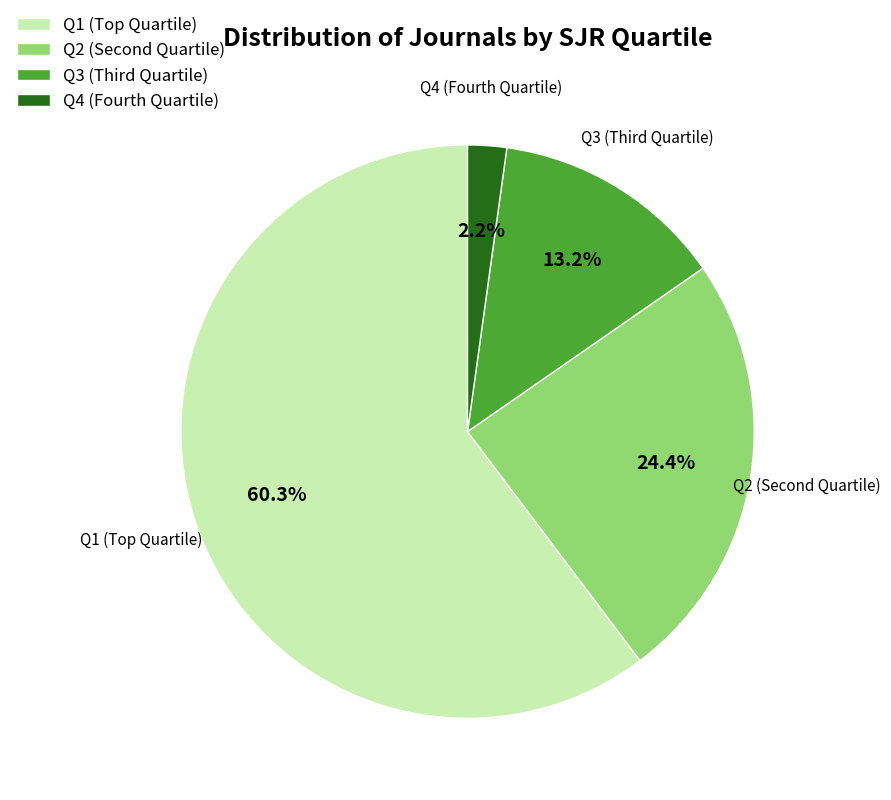

The Q1 slice represents 72% of the pie. True or false?

False